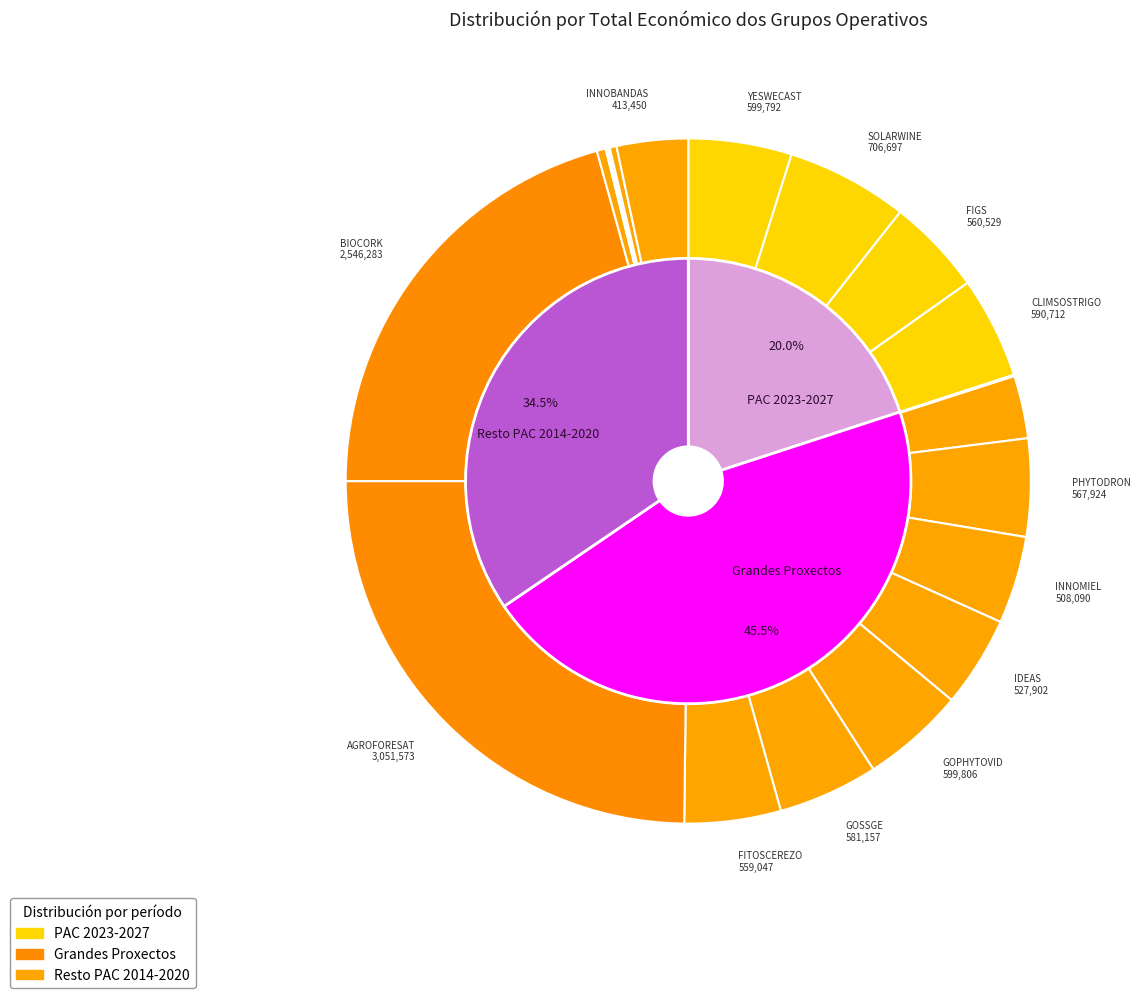

Does INNOBANDAS represent more than half of the total?

No